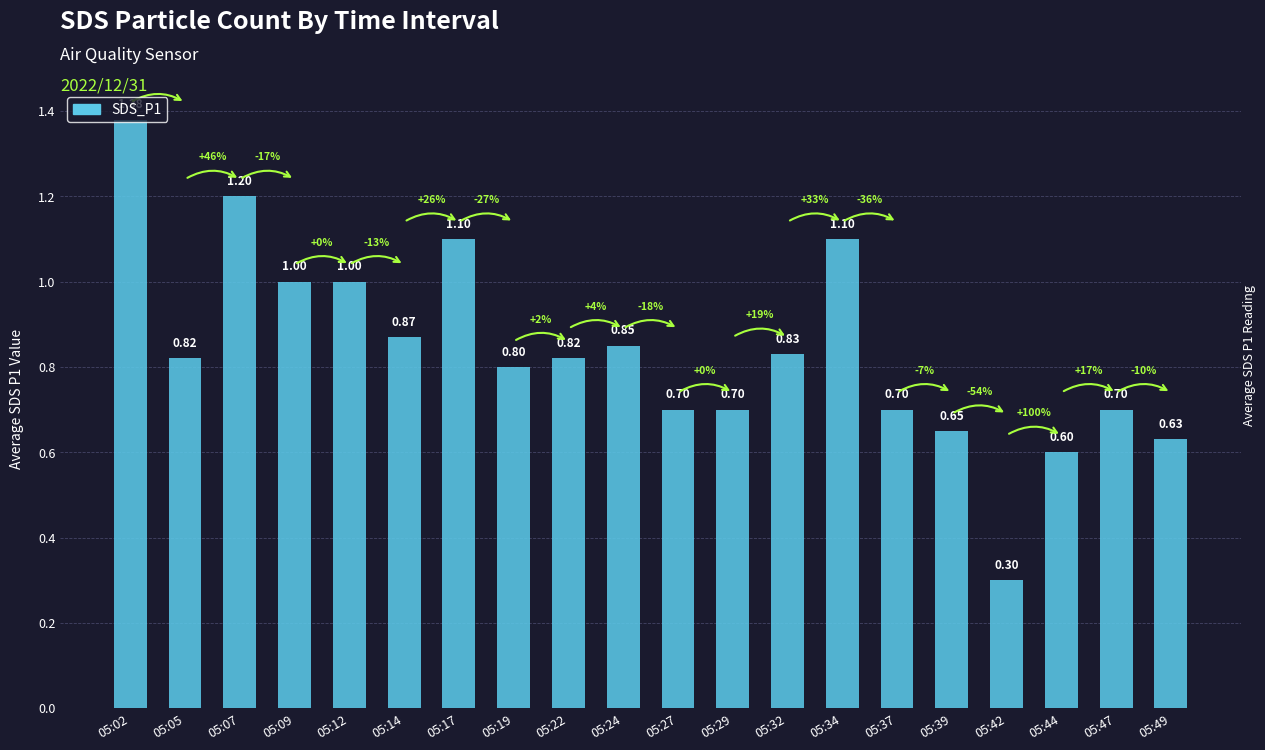

Does the chart contain any negative values?

No